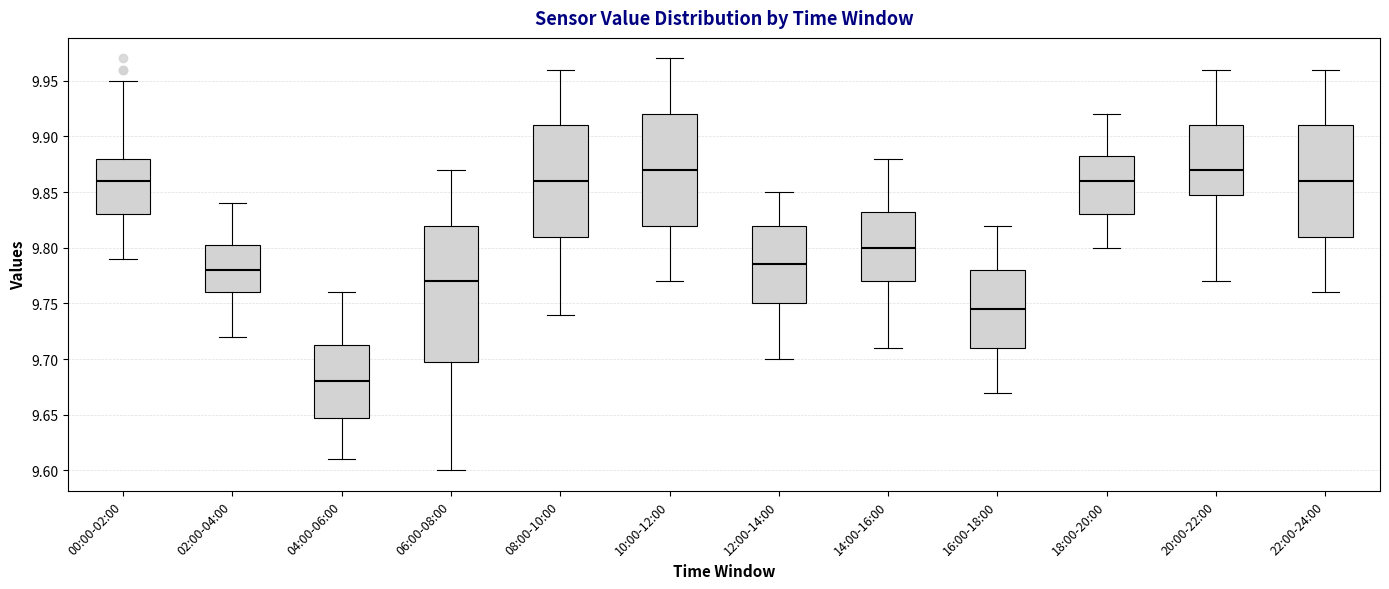

Reading left to right, transcribe this box plot: for each box, give where its median line is, the range the box spans, and where its two whiskers end, as read against the y-axis. The values are not printed on the chart, so give them approximately, as read against the axis.

00:00-02:00: median 9.860, box 9.830 to 9.880, whiskers 9.790 to 9.950
02:00-04:00: median 9.780, box 9.760 to 9.805, whiskers 9.720 to 9.840
04:00-06:00: median 9.680, box 9.650 to 9.715, whiskers 9.610 to 9.760
06:00-08:00: median 9.770, box 9.700 to 9.820, whiskers 9.600 to 9.870
08:00-10:00: median 9.860, box 9.810 to 9.910, whiskers 9.740 to 9.960
10:00-12:00: median 9.870, box 9.820 to 9.920, whiskers 9.770 to 9.970
12:00-14:00: median 9.785, box 9.750 to 9.820, whiskers 9.700 to 9.850
14:00-16:00: median 9.800, box 9.770 to 9.835, whiskers 9.710 to 9.880
16:00-18:00: median 9.745, box 9.710 to 9.780, whiskers 9.670 to 9.820
18:00-20:00: median 9.860, box 9.830 to 9.885, whiskers 9.800 to 9.920
20:00-22:00: median 9.870, box 9.850 to 9.910, whiskers 9.770 to 9.960
22:00-24:00: median 9.860, box 9.810 to 9.910, whiskers 9.760 to 9.960